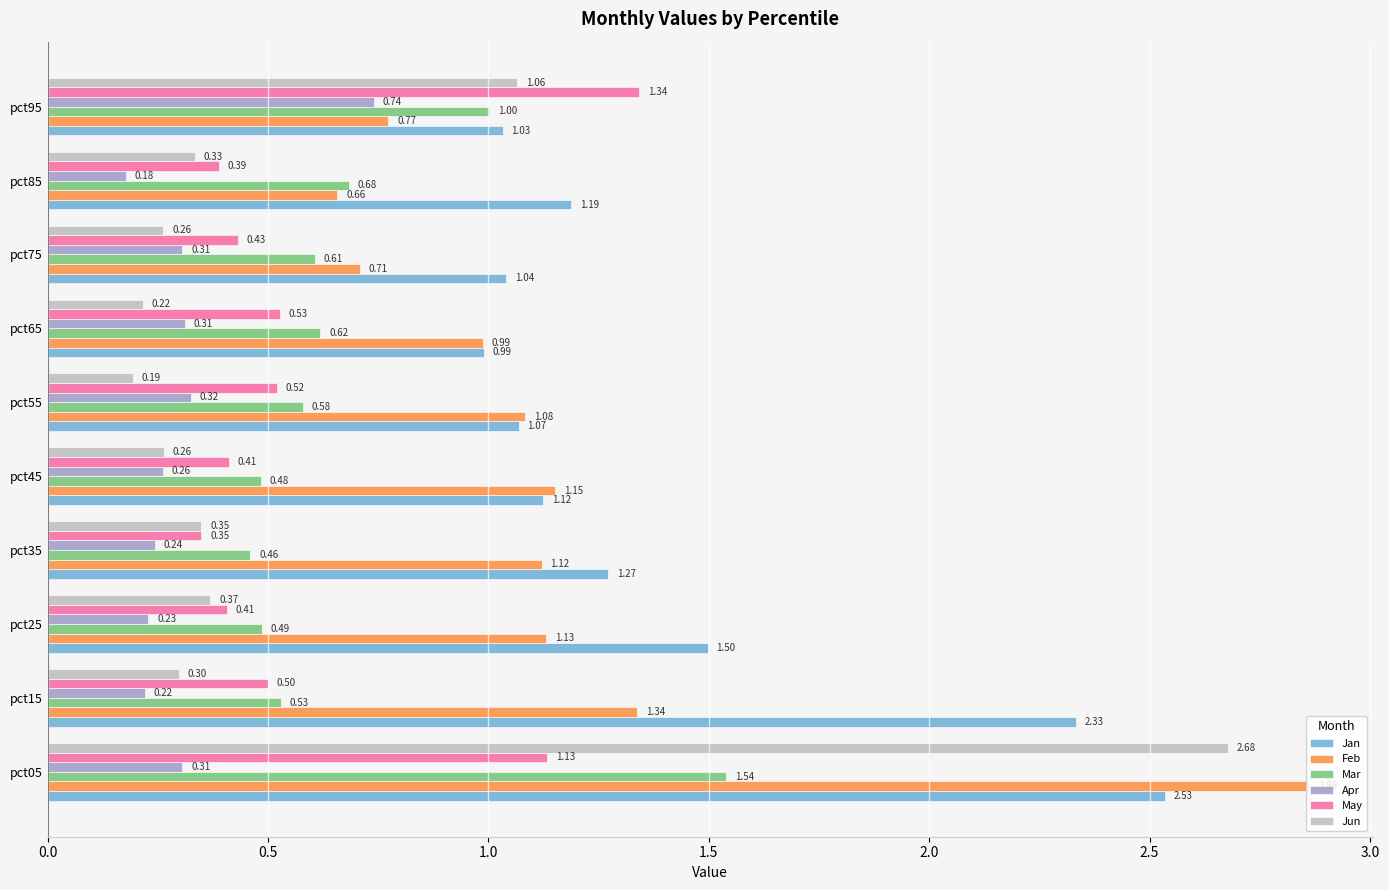

List the series in order of their peak value, lowest first.

Apr, May, Mar, Jan, Jun, Feb